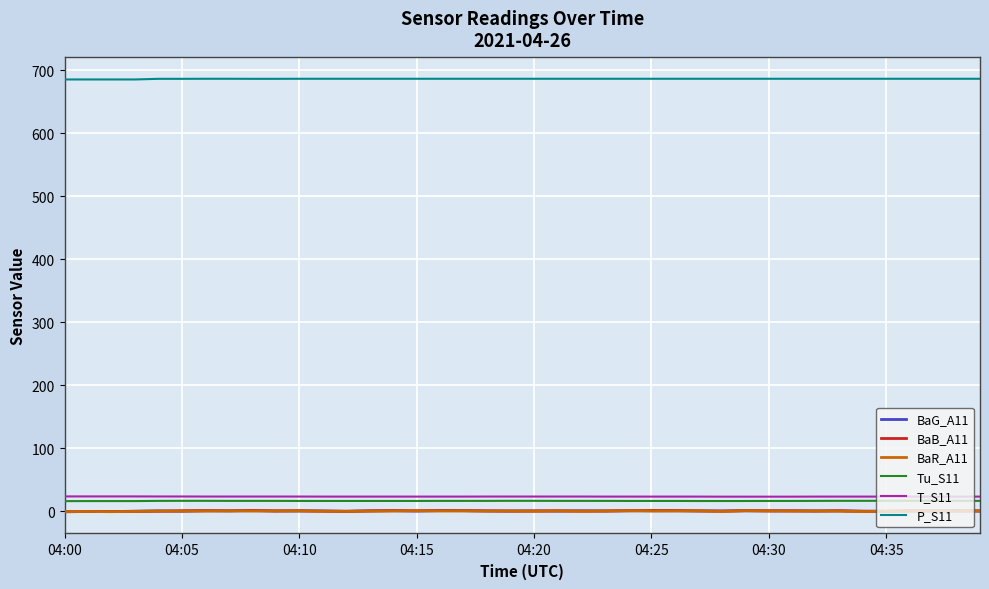

True or false: Tu_S11 and T_S11 intersect in this chart.

False